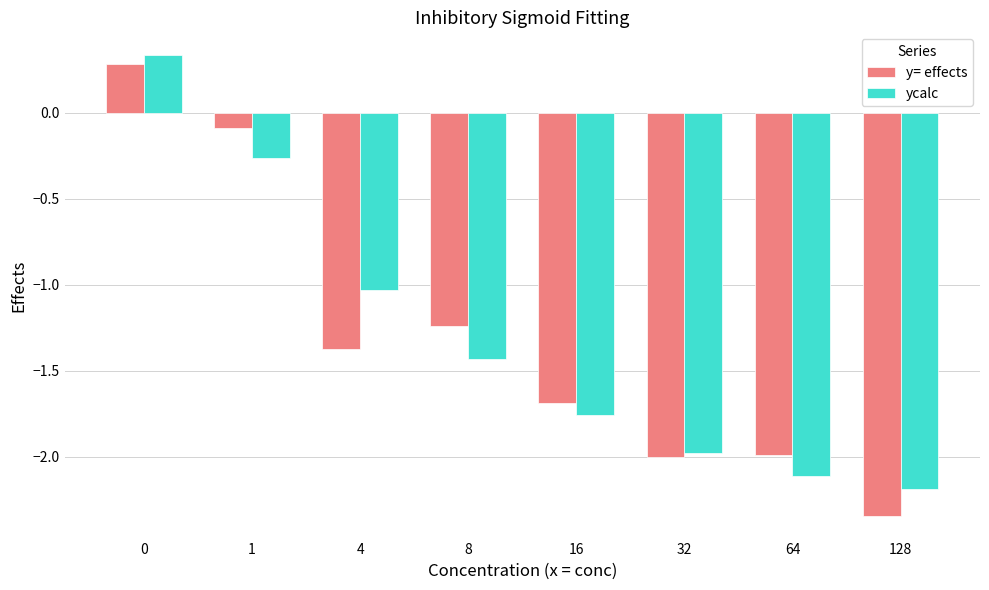

Is it true that y= effects equals -1.7 at 16?

True